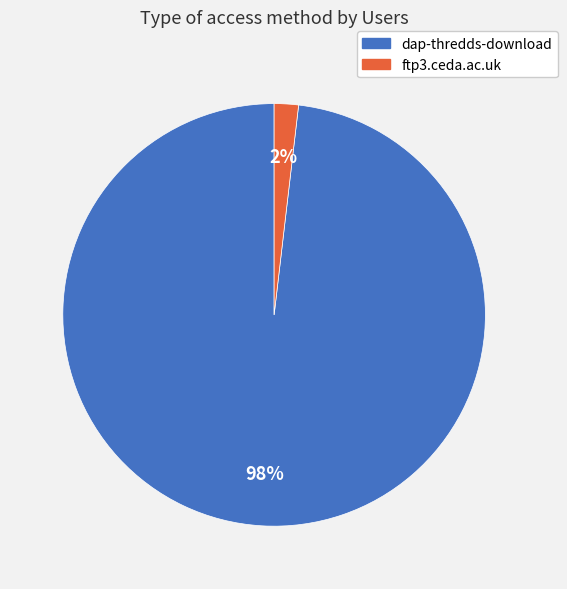

Between ftp3.ceda.ac.uk and dap-thredds-download, which is larger?

dap-thredds-download